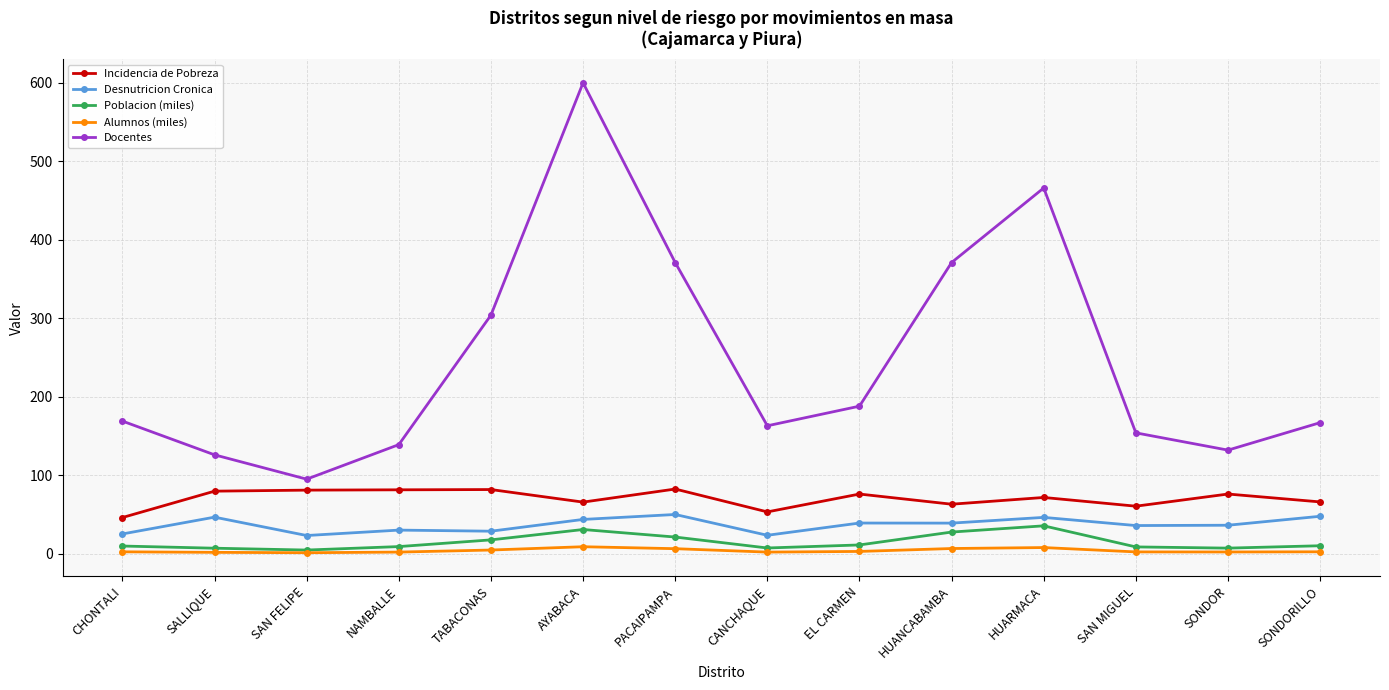

The value of Desnutricion Cronica at EL CARMEN is 64.3. True or false?

False